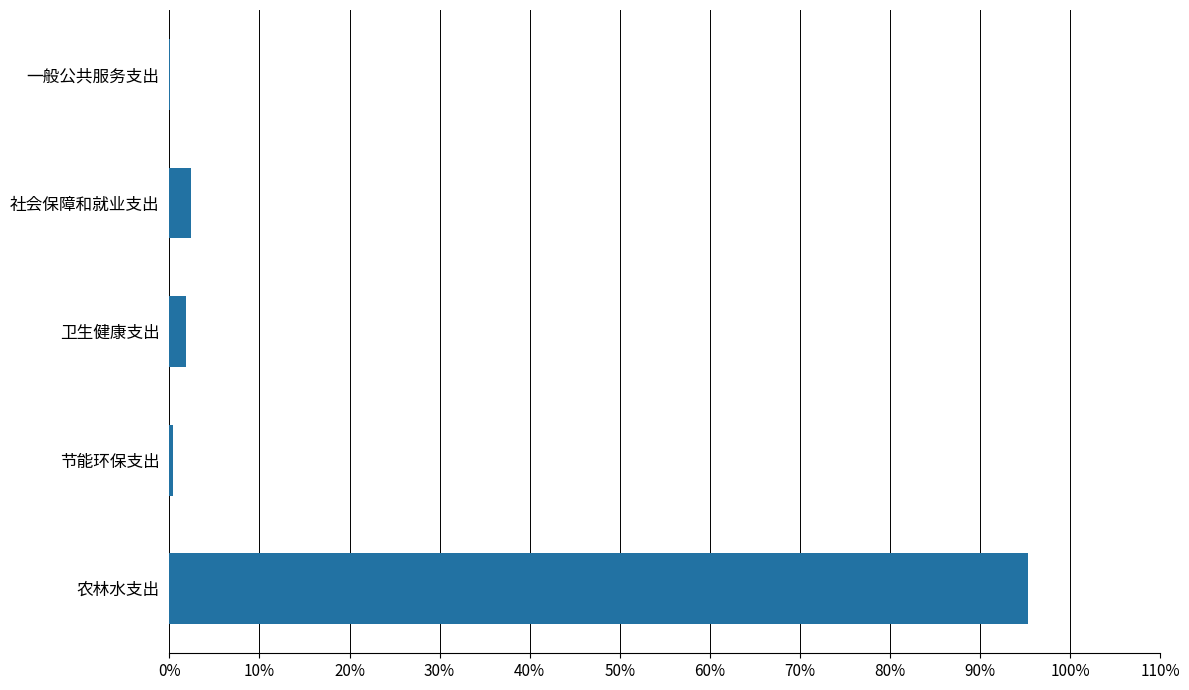

Is it true that the value at 农林水支出 is 95.3?

True